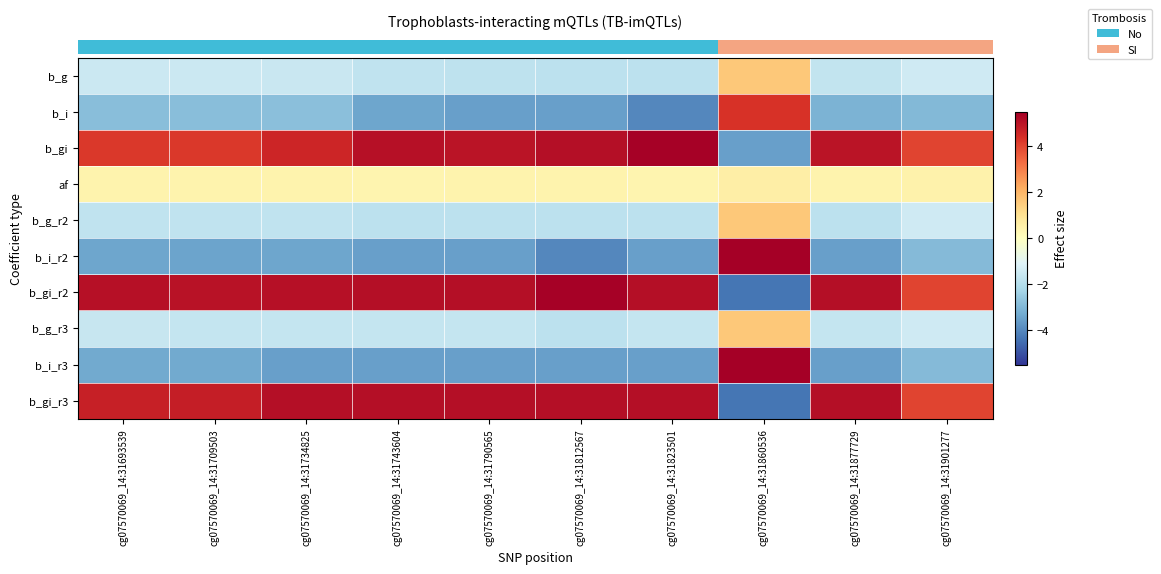

Between cg07570069_14:31790565 and cg07570069_14:31901277, which is larger?

cg07570069_14:31901277